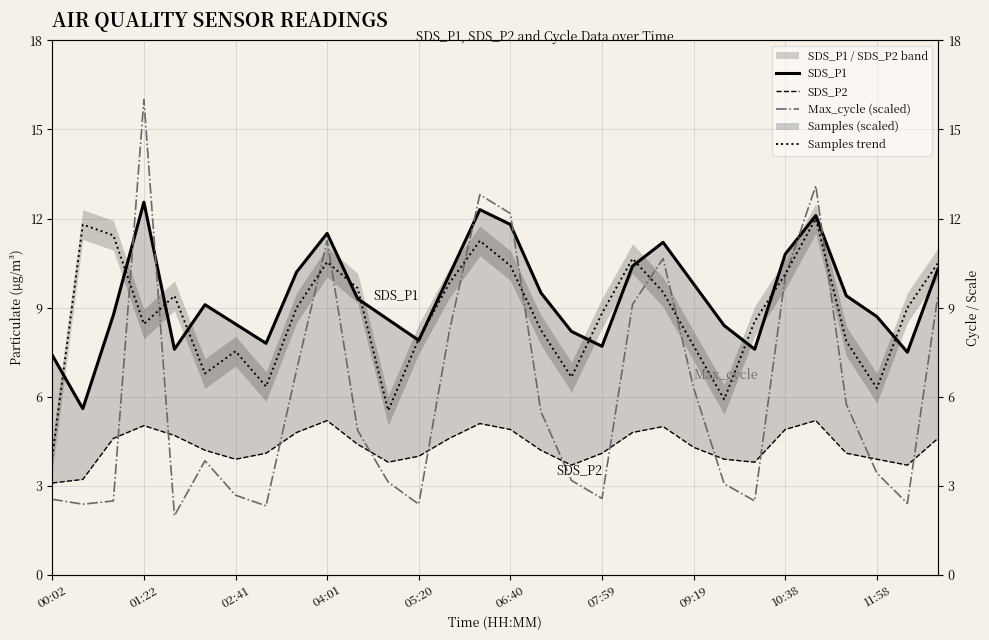

The value of SDS_P1 at 16 is 4.5. True or false?

False